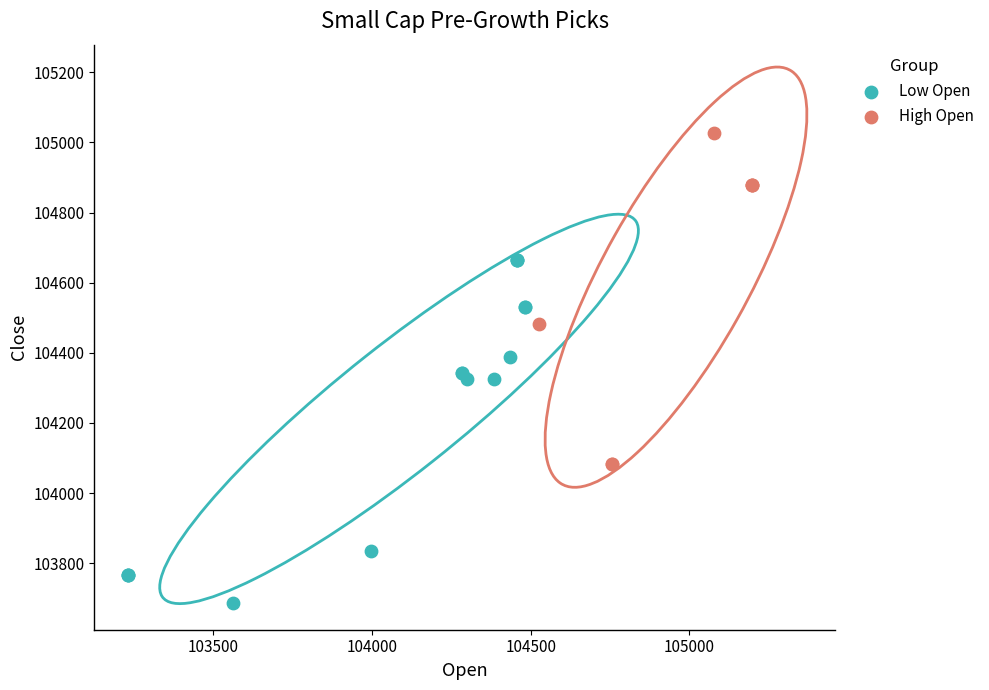

Which series reaches the maximum Y coordinate?

High Open